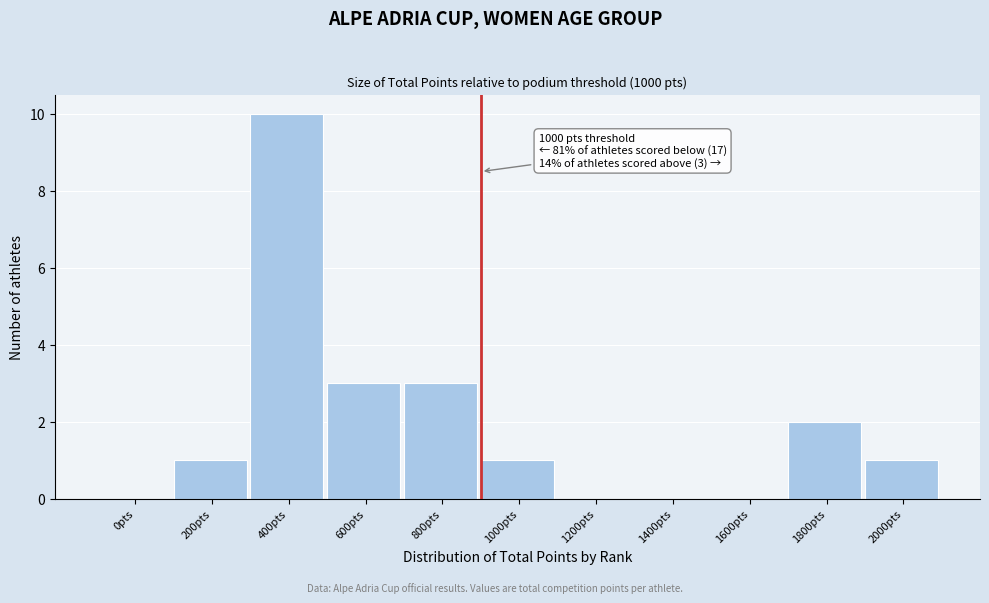

Reading right to left, what are all the values shown in this chart?

2000pts=1	1800pts=2	1600pts=0	1400pts=0	1200pts=0	1000pts=1	800pts=3	600pts=3	400pts=10	200pts=1	0pts=0